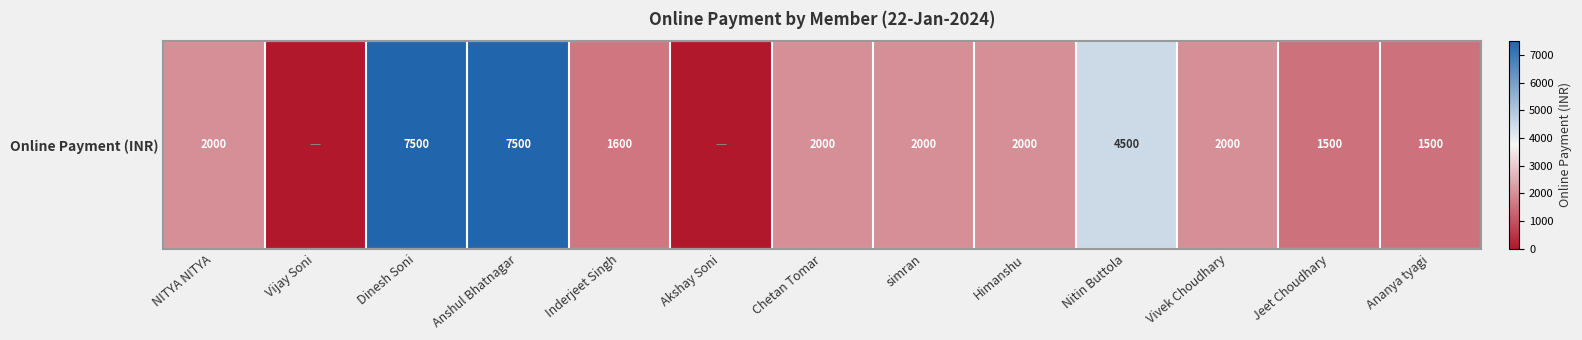

What is the change in value from Himanshu to Ananya tyagi?

-500